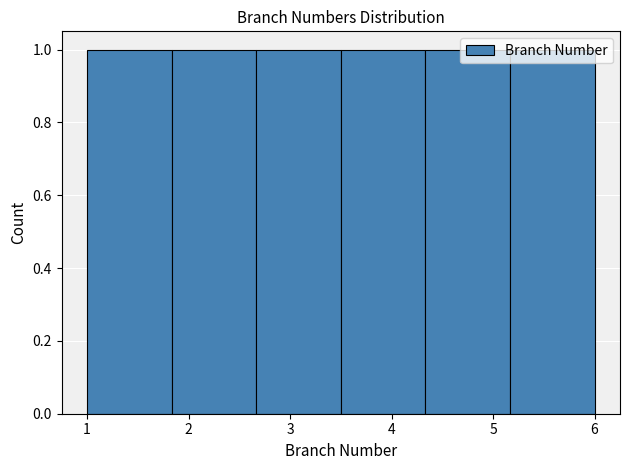

What is the height of the bar covering 4.3 to 5.2 on the x-axis? Neither the bar edges nor the heights are printed on the chart, so give them approximately, as read against the axes.

1